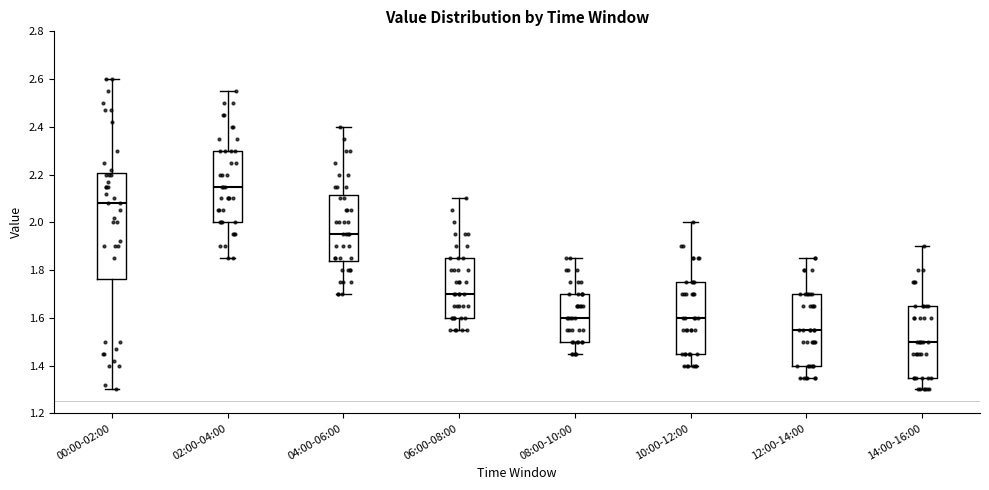

Reading left to right, read every box against the y-axis: the position of its median line, the range the box covers, and the ends of its whiskers. The values are not printed on the chart, so give them approximately, as read against the axis.

00:00-02:00: median 2.08, box 1.76 to 2.20, whiskers 1.30 to 2.60
02:00-04:00: median 2.16, box 2.00 to 2.30, whiskers 1.86 to 2.56
04:00-06:00: median 1.96, box 1.84 to 2.12, whiskers 1.70 to 2.40
06:00-08:00: median 1.70, box 1.60 to 1.86, whiskers 1.56 to 2.10
08:00-10:00: median 1.60, box 1.50 to 1.70, whiskers 1.46 to 1.86
10:00-12:00: median 1.60, box 1.46 to 1.76, whiskers 1.40 to 2.00
12:00-14:00: median 1.56, box 1.40 to 1.70, whiskers 1.36 to 1.86
14:00-16:00: median 1.50, box 1.36 to 1.66, whiskers 1.30 to 1.90